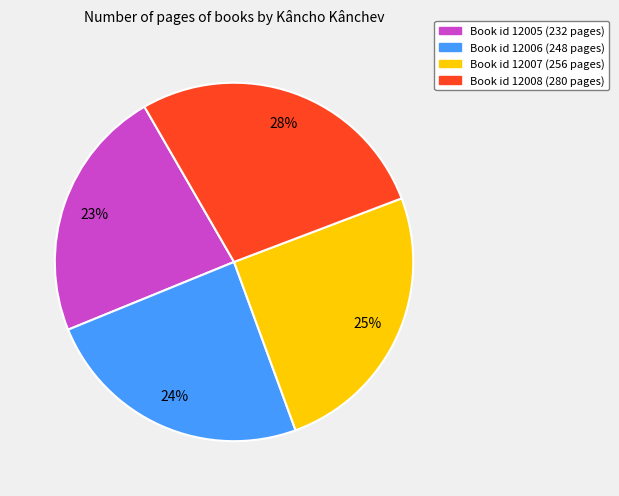

To the nearest percent, what is the average slice percentage?

25%